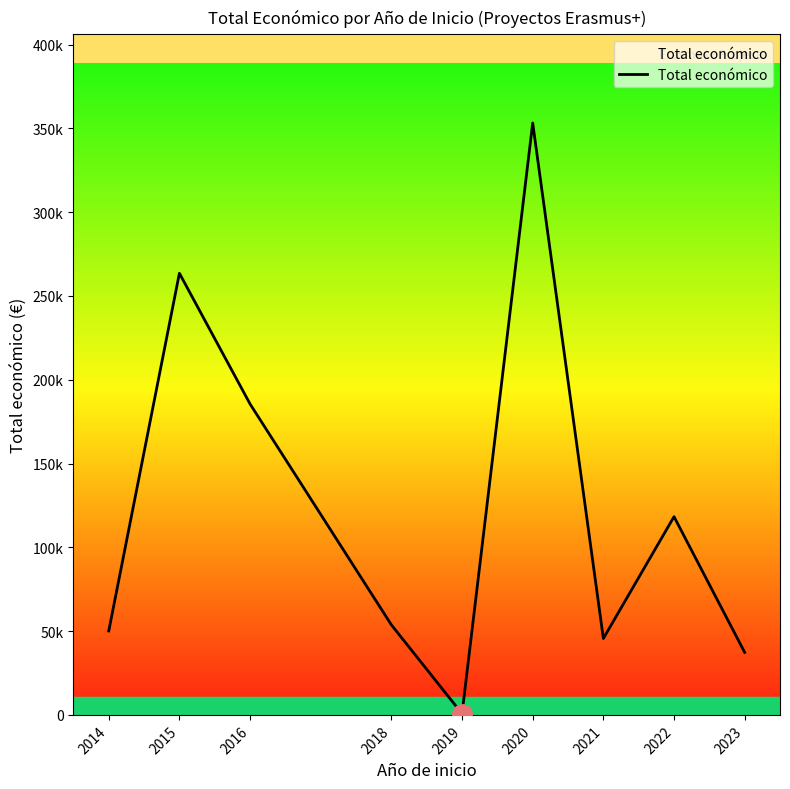

At which category does the chart reach its peak across all series?

2020